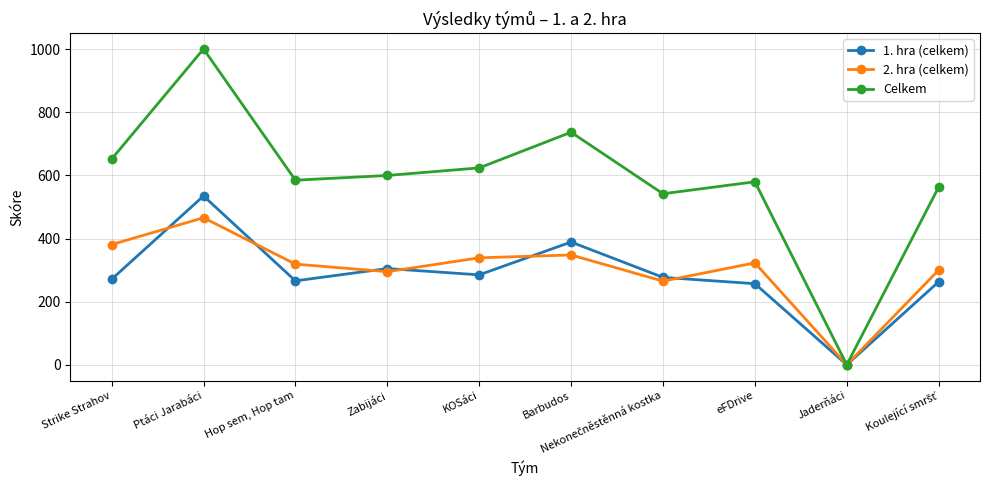

Is it true that 1. hra (celkem) equals 271 at Strike Strahov?

True